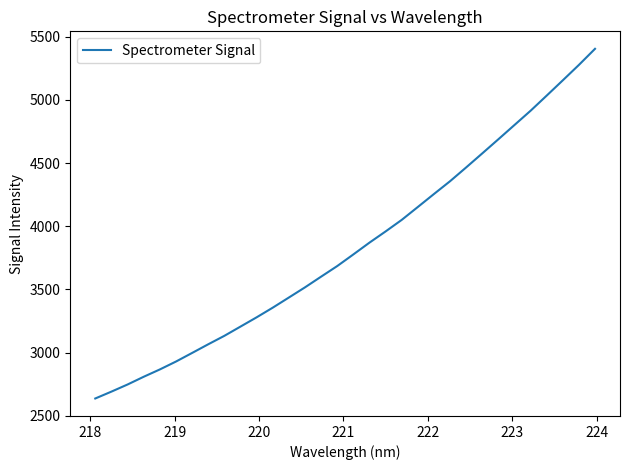

What is the maximum value shown in the chart?

5404.8